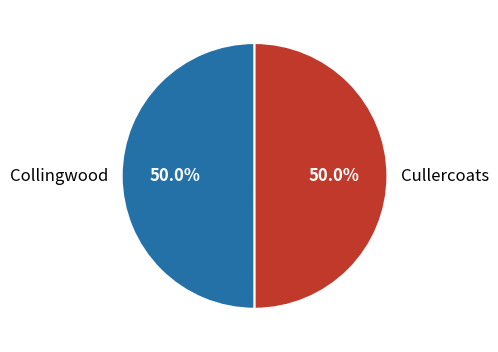

Count the number of slices in the pie.

2